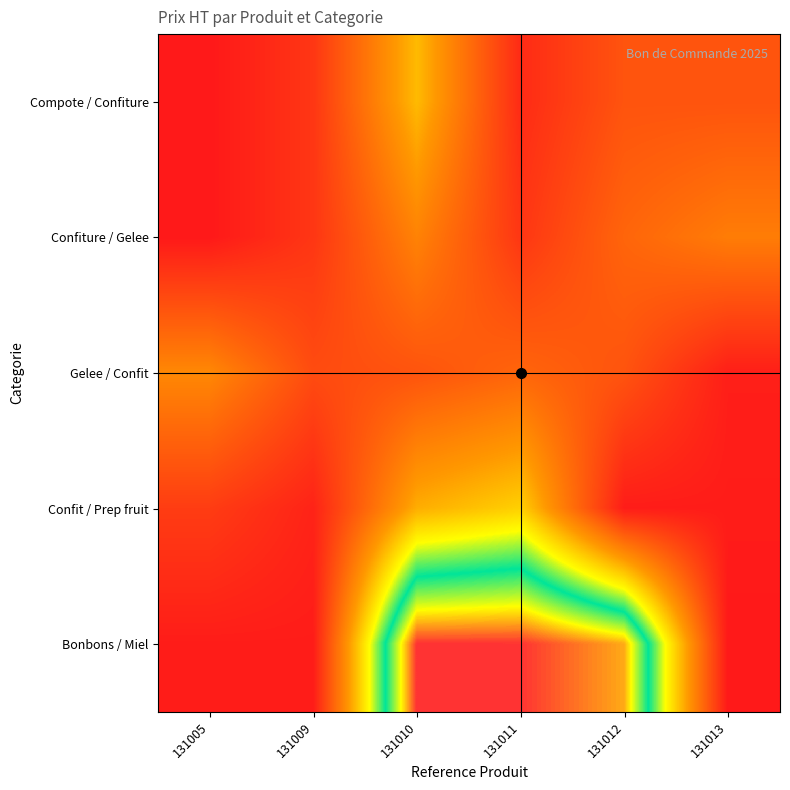

Which has a higher value, 131005 or 131009?

131009